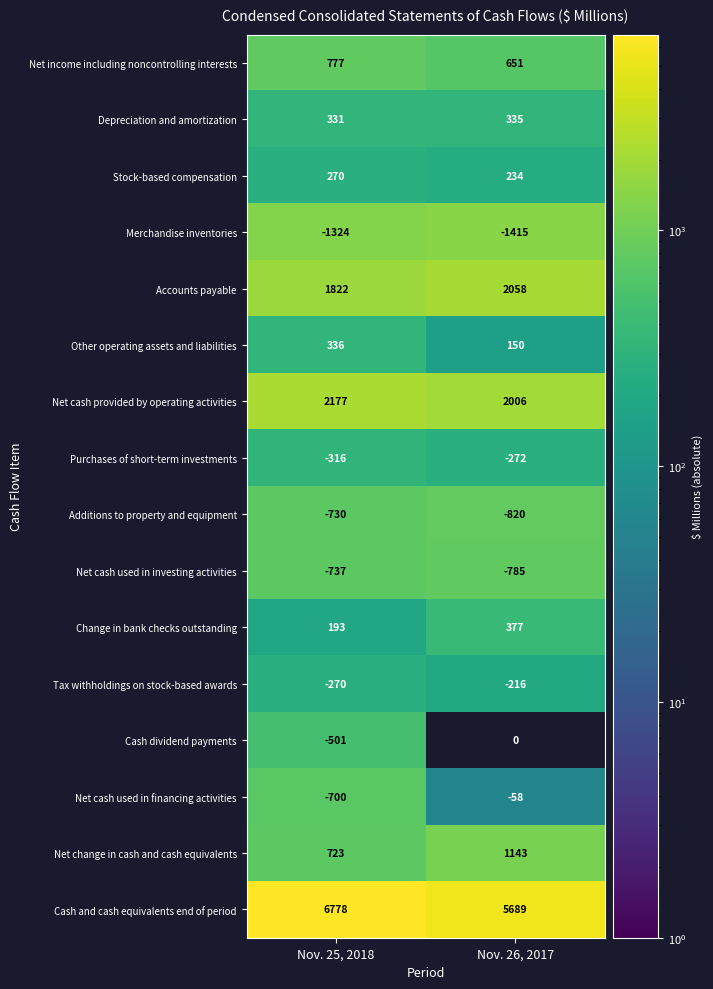

At Nov. 25, 2018, list the series in order from smallest to largest.

Merchandise inventories, Net cash used in investing activities, Additions to property and equipment, Net cash used in financing activities, Cash dividend payments, Purchases of short-term investments, Tax withholdings on stock-based awards, Change in bank checks outstanding, Stock-based compensation, Depreciation and amortization, Other operating assets and liabilities, Net change in cash and cash equivalents, Net income including noncontrolling interests, Accounts payable, Net cash provided by operating activities, Cash and cash equivalents end of period